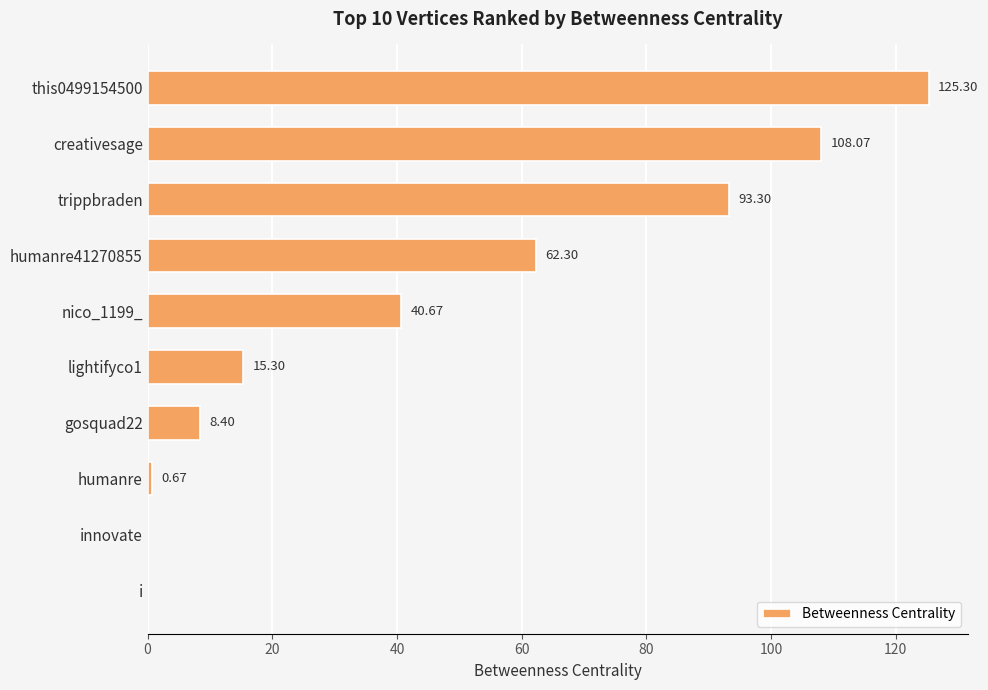

What is the change in value from this0499154500 to humanre41270855?

-63.0